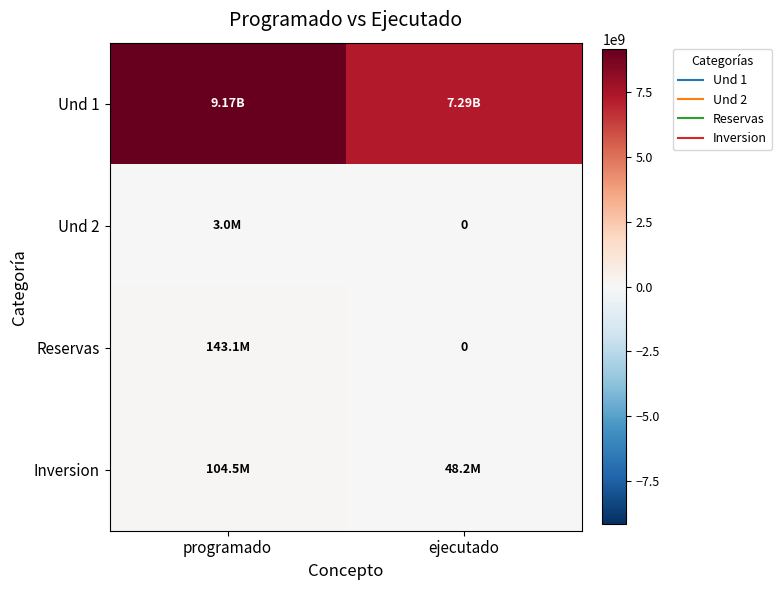

Which series has the largest range (max minus min)?

Und 1